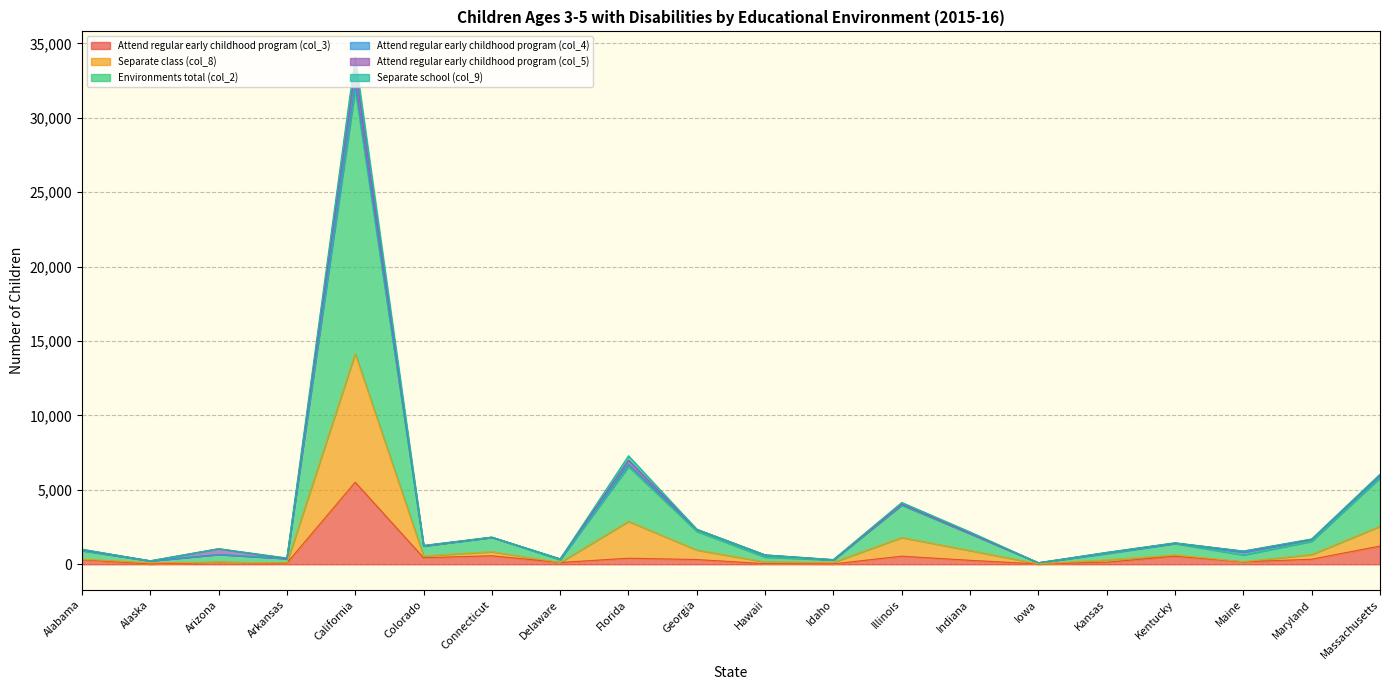

What is the value of the Environments total (col_2) point at the 19th from the left?

1672